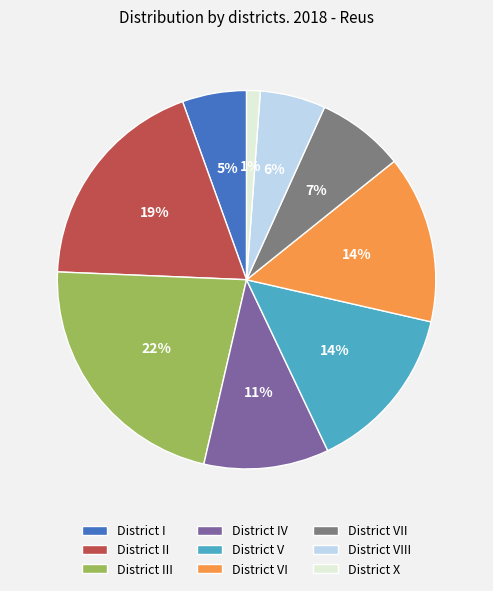

What is the largest slice in the pie chart?

District III